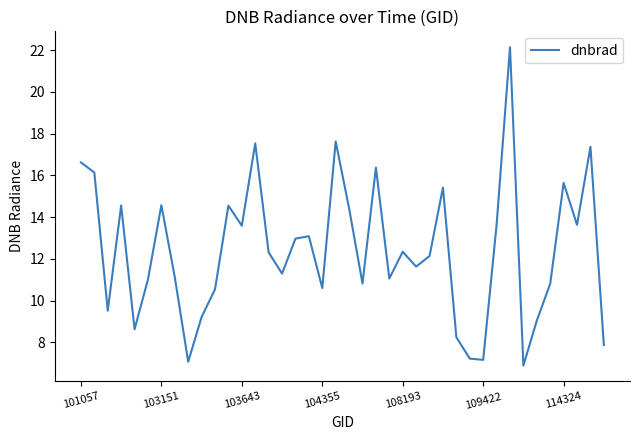

How many lines are shown in the chart?

1